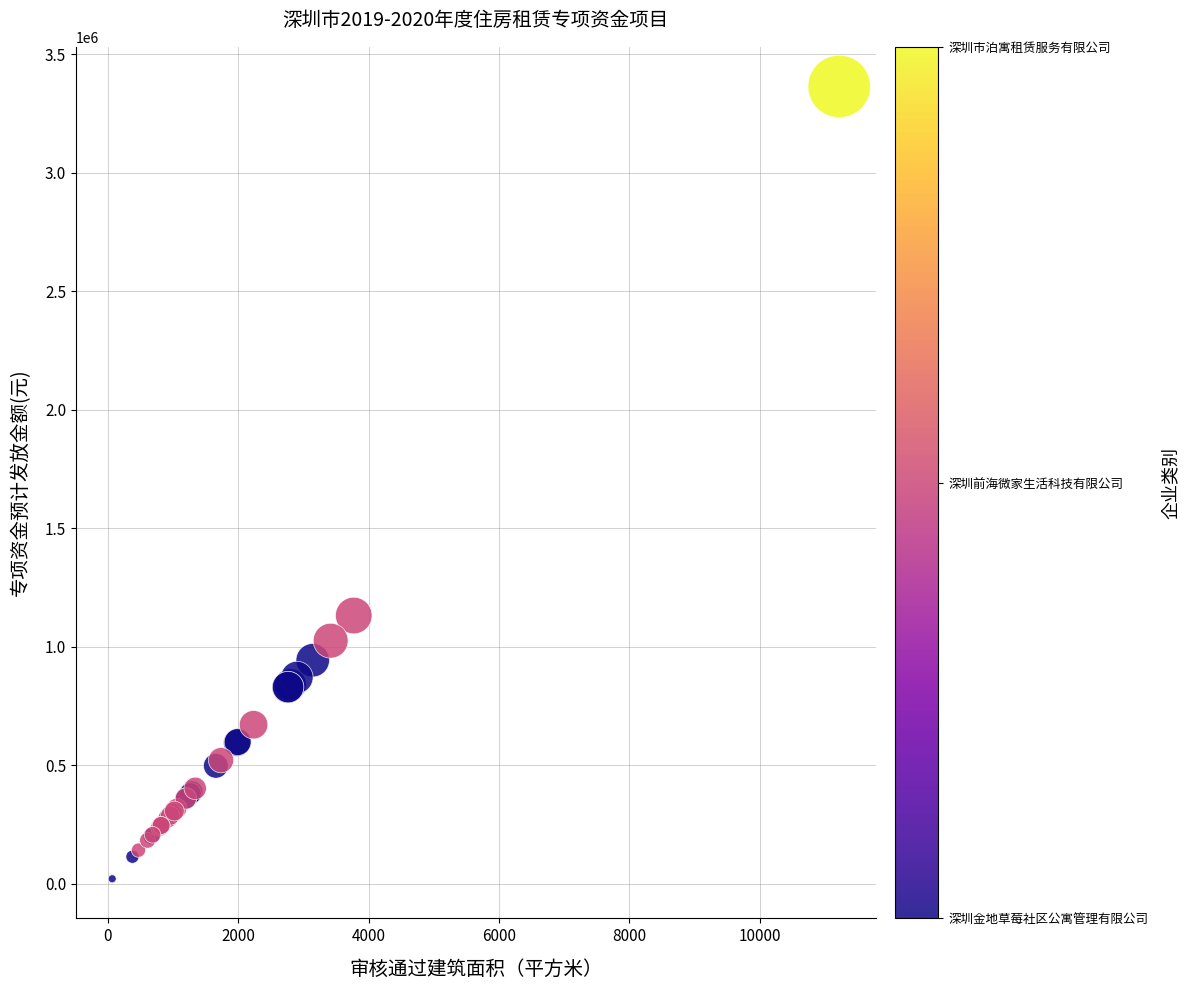

What Y value in the scatter plot is closest to 1693056?

1132161